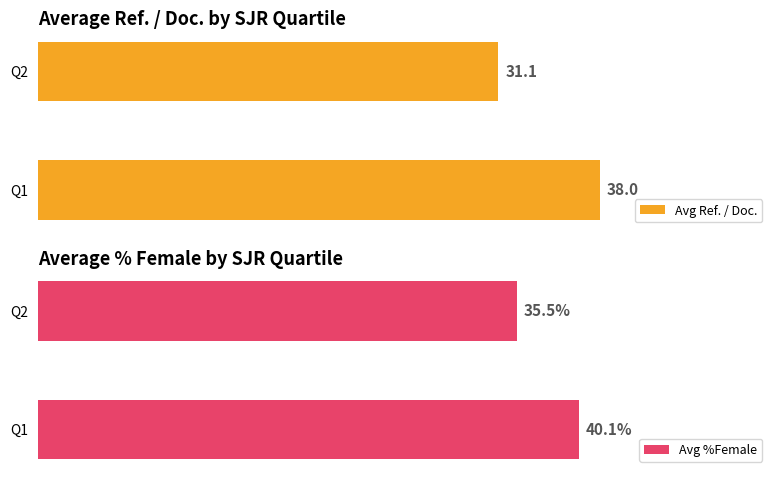

How many bars are there in total?

4